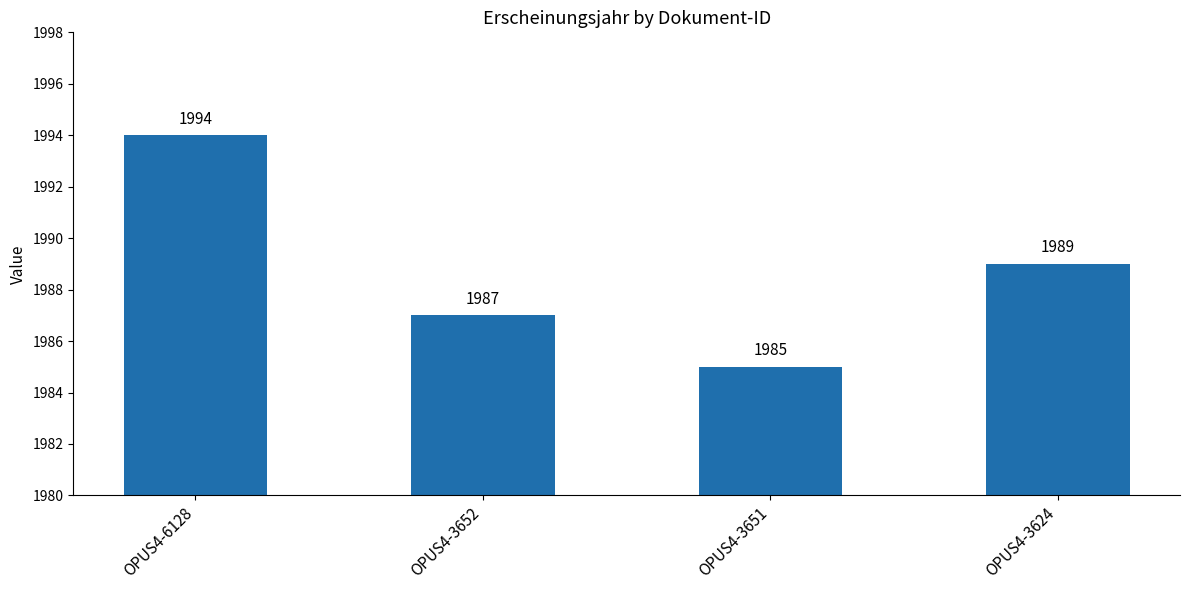

What is the minimum value shown in the chart?

1985